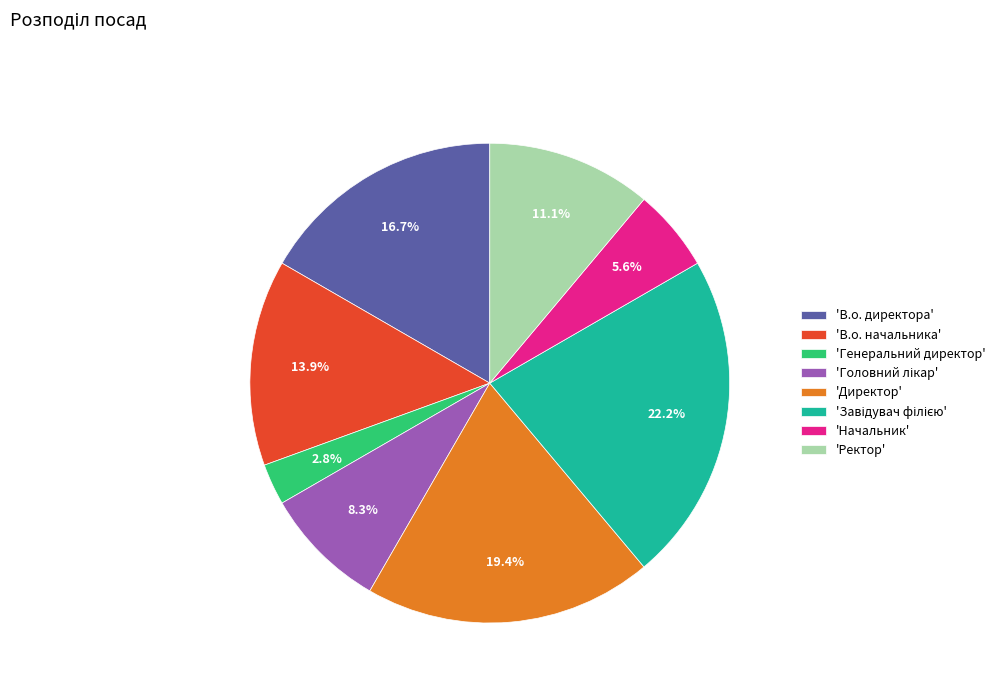

Combined, do 'Ректор' and 'Директор' account for over 50%?

No